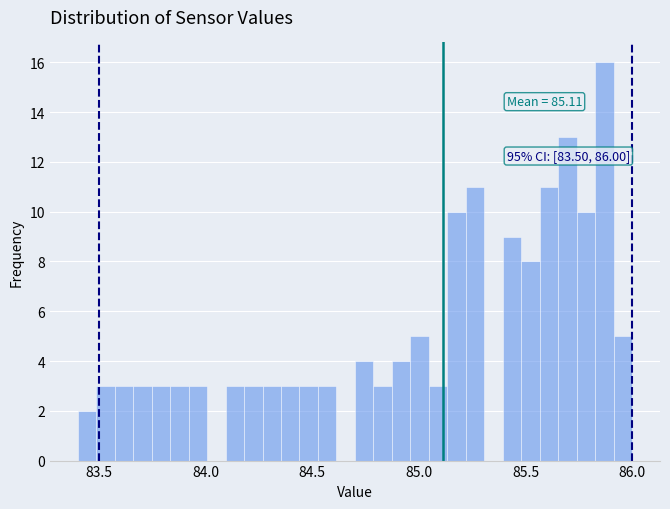

Read against the x-axis, roughly where is the centre of the tallest bar?

85.85